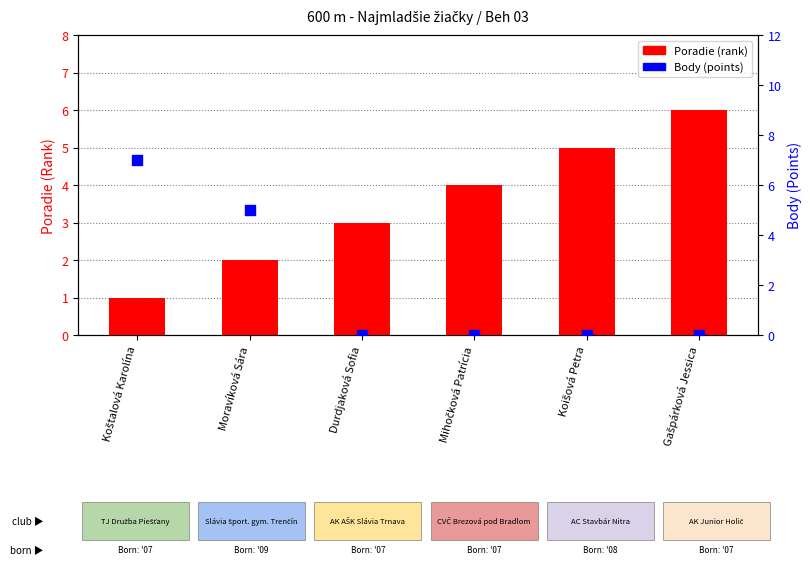

Which series reaches the minimum Y coordinate?

Body (points)